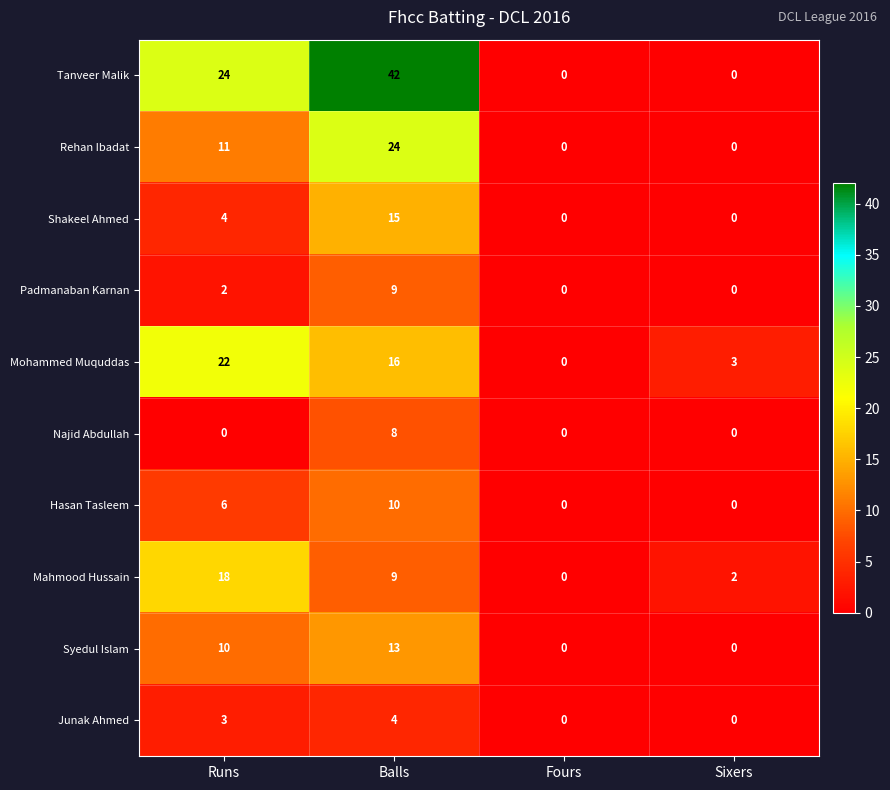

Is the value of Junak Ahmed at Balls greater than the value of Mohammed Muquddas at Sixers?

Yes